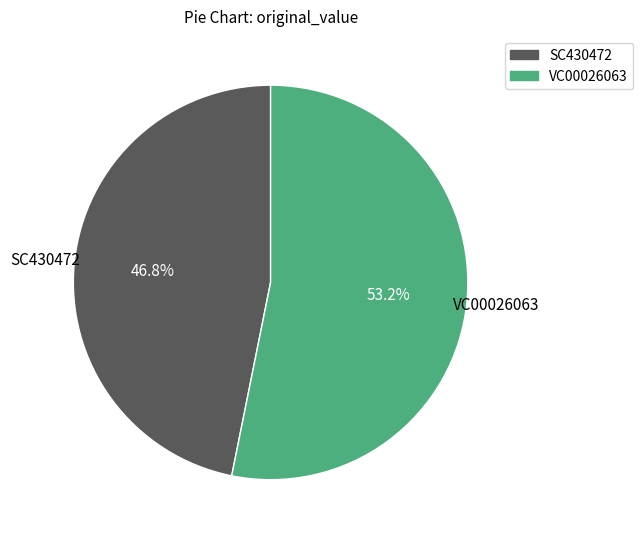

To the nearest percent, what is the difference between the VC00026063 and SC430472 slice percentages?

6%